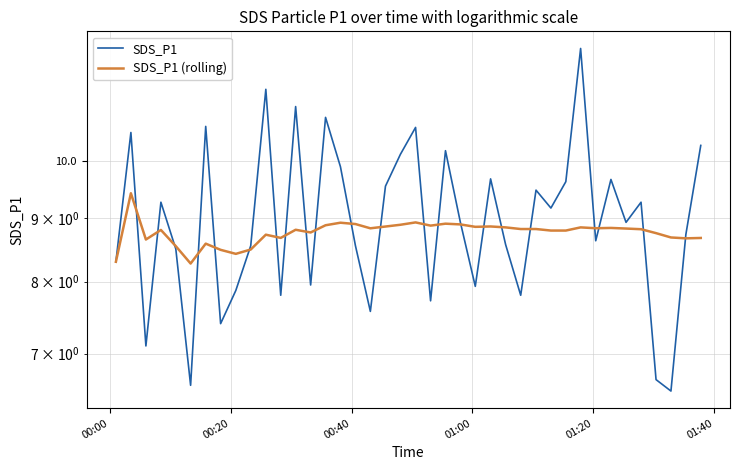

Reading left to right, what are all the values shown in this chart?

SDS_P1: 8.3	10.6	7.1	9.3	8.5	6.6	10.7	7.4	7.9	8.6	11.4	7.8	11.1	8.0	10.8	9.9	8.6	7.6	9.6	10.1	10.7	7.7	10.2	8.9	7.9	9.7	8.6	7.8	9.5	9.2	9.6	12.3	8.6	9.7	8.9	9.3	6.7	6.5	8.7	10.3
SDS_P1 (rolling): 8.3	9.4	8.7	8.8	8.5	8.3	8.6	8.5	8.4	8.5	8.7	8.7	8.8	8.8	8.9	8.9	8.9	8.8	8.9	8.9	8.9	8.9	8.9	8.9	8.9	8.9	8.8	8.8	8.8	8.8	8.8	8.8	8.8	8.8	8.8	8.8	8.8	8.7	8.7	8.7